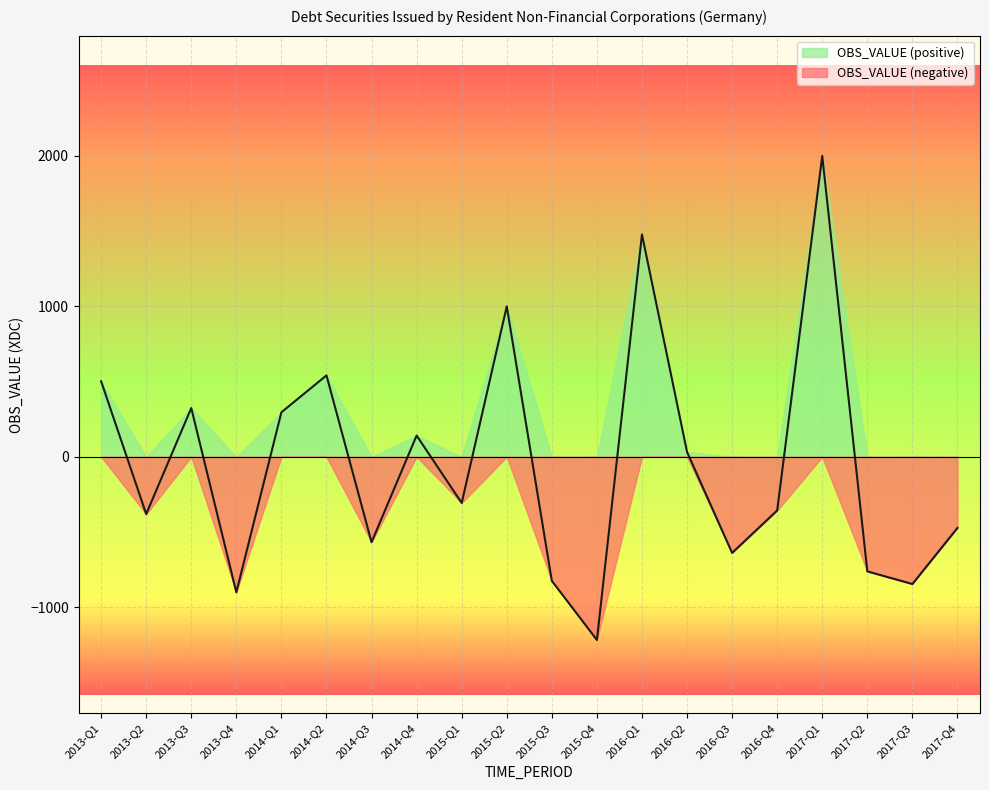

Where is the first local maximum?

2013-Q3